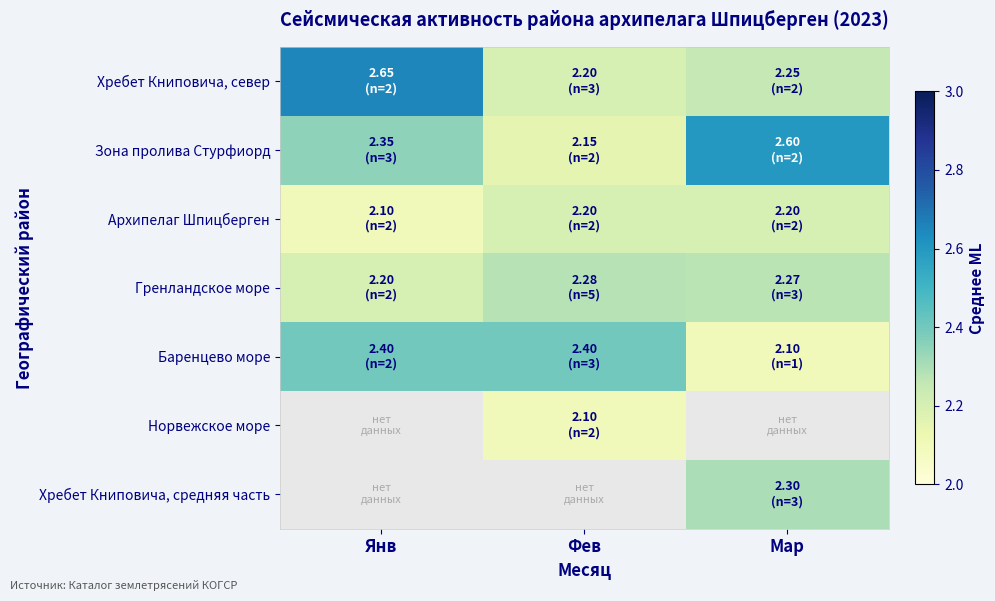

Rank the categories by Зона пролива Стурфиорд value from lowest to highest.

Фев, Янв, Мар